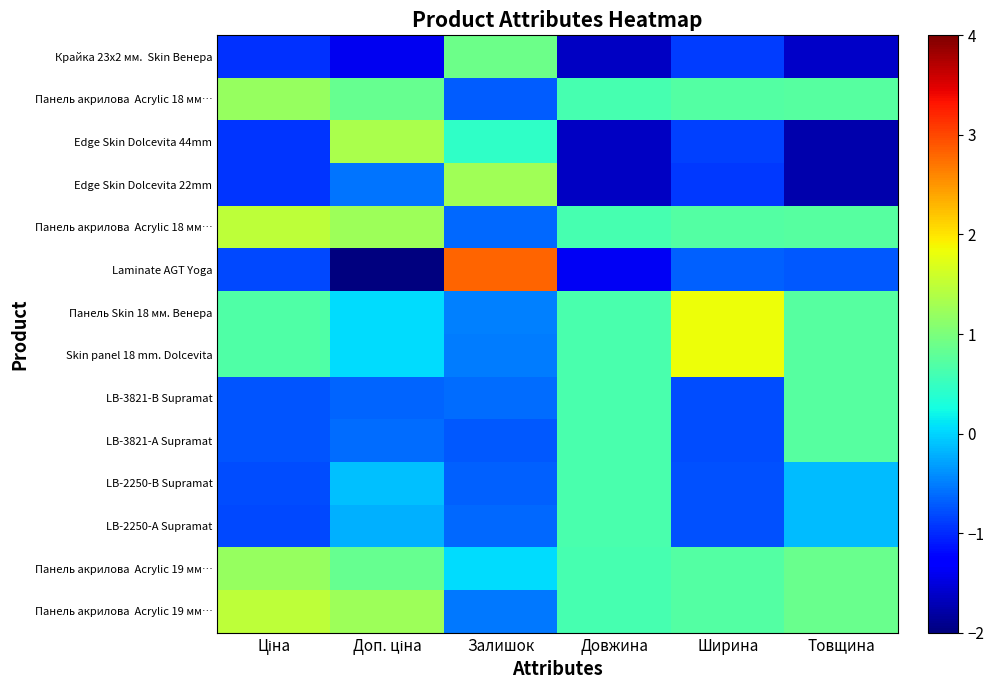

At which category is the sum across all series the highest?

Ціна